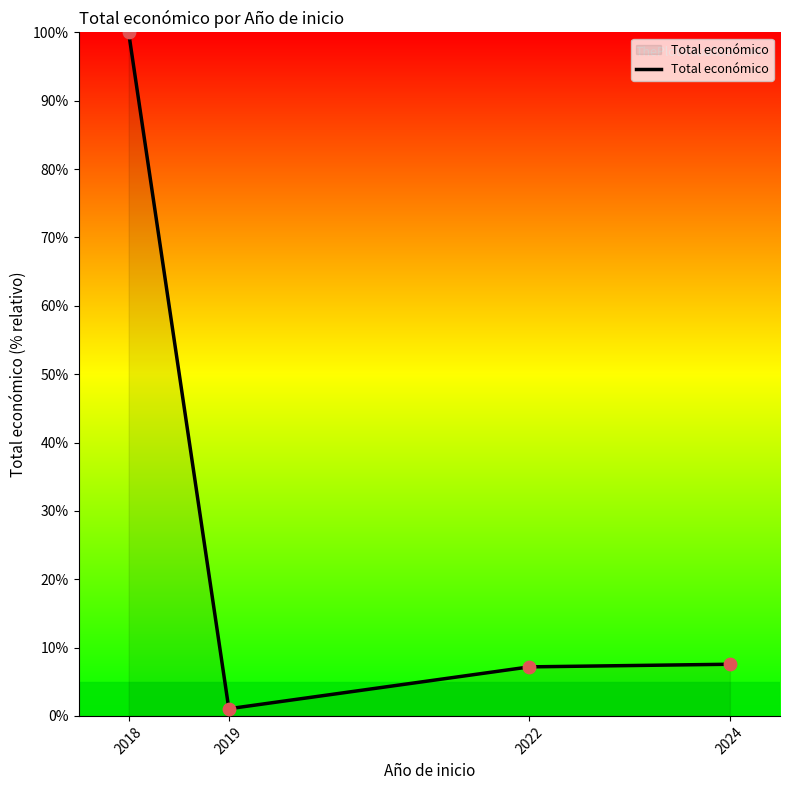

What is the ratio of the value at 2018 to the value at 2019?

95.6